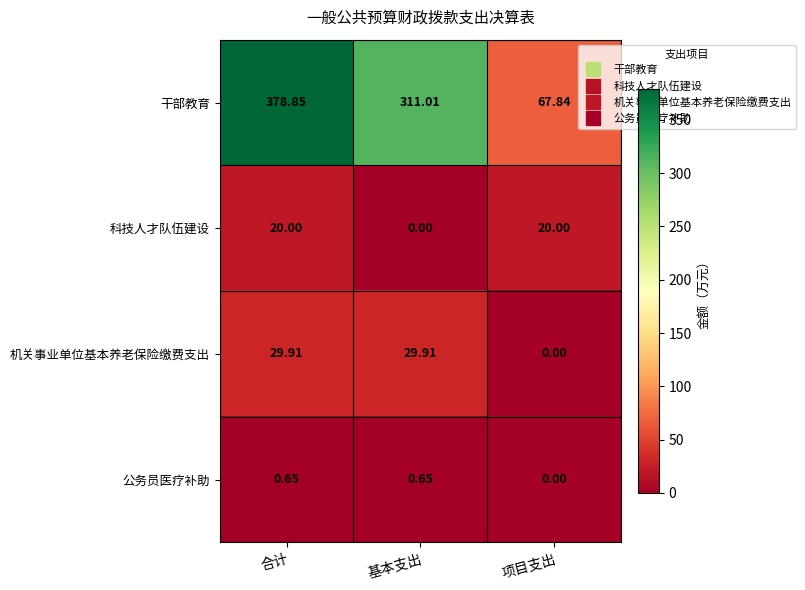

Which series has the largest total across all categories?

干部教育